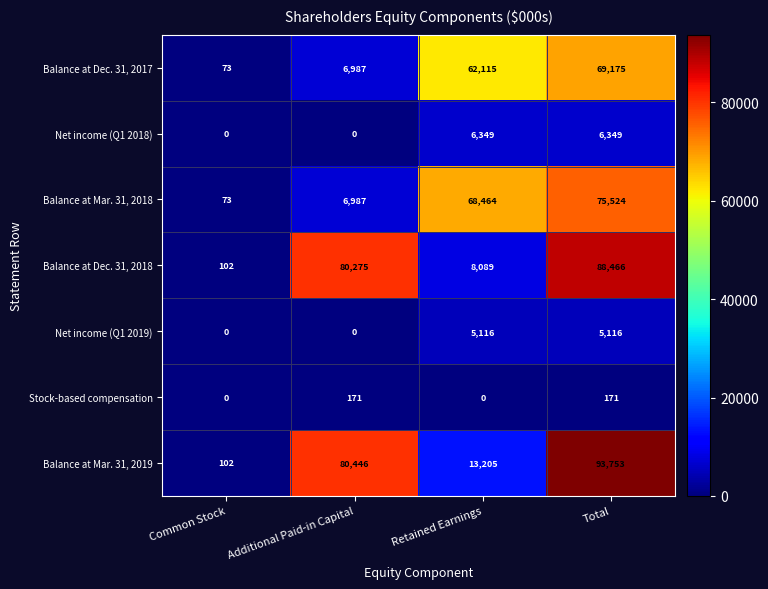

At which label does Balance at Dec. 31, 2017 reach its peak?

Total